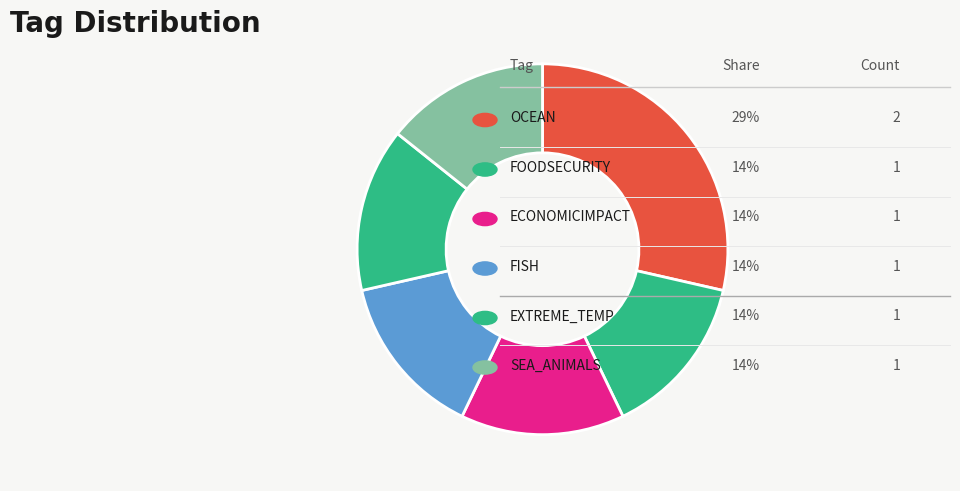

Rank the categories by value from lowest to highest.

FOODSECURITY, ECONOMICIMPACT, FISH, EXTREME_TEMP, SEA_ANIMALS, OCEAN